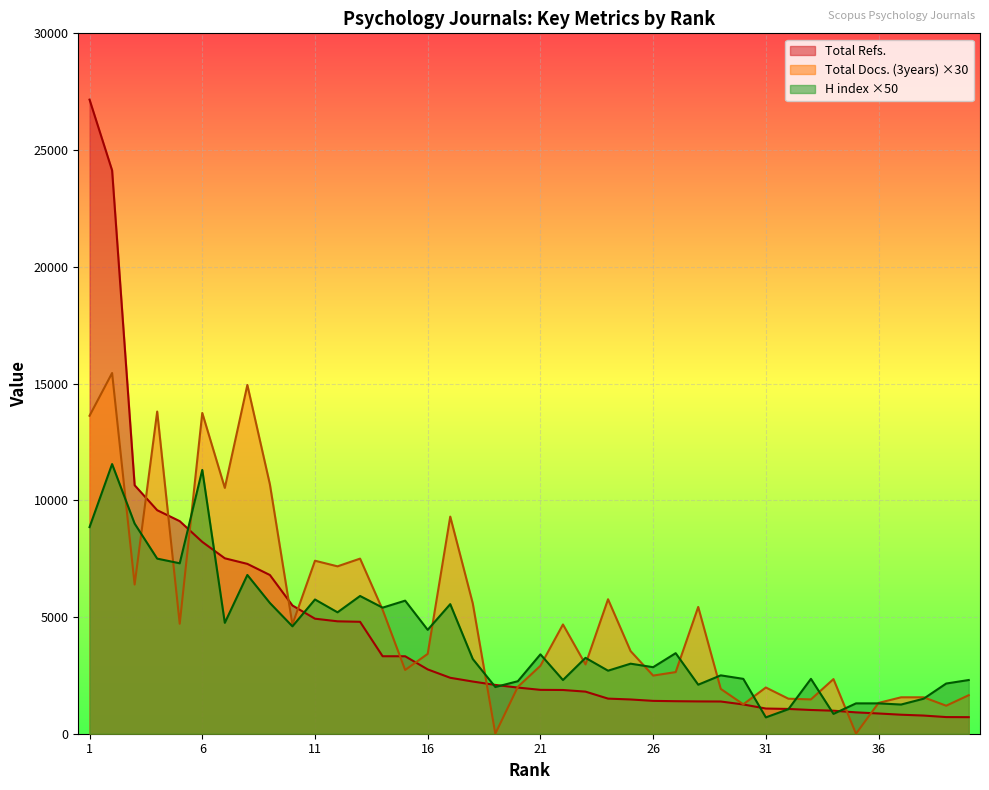

Does the chart display data point markers on the line(s)?

No